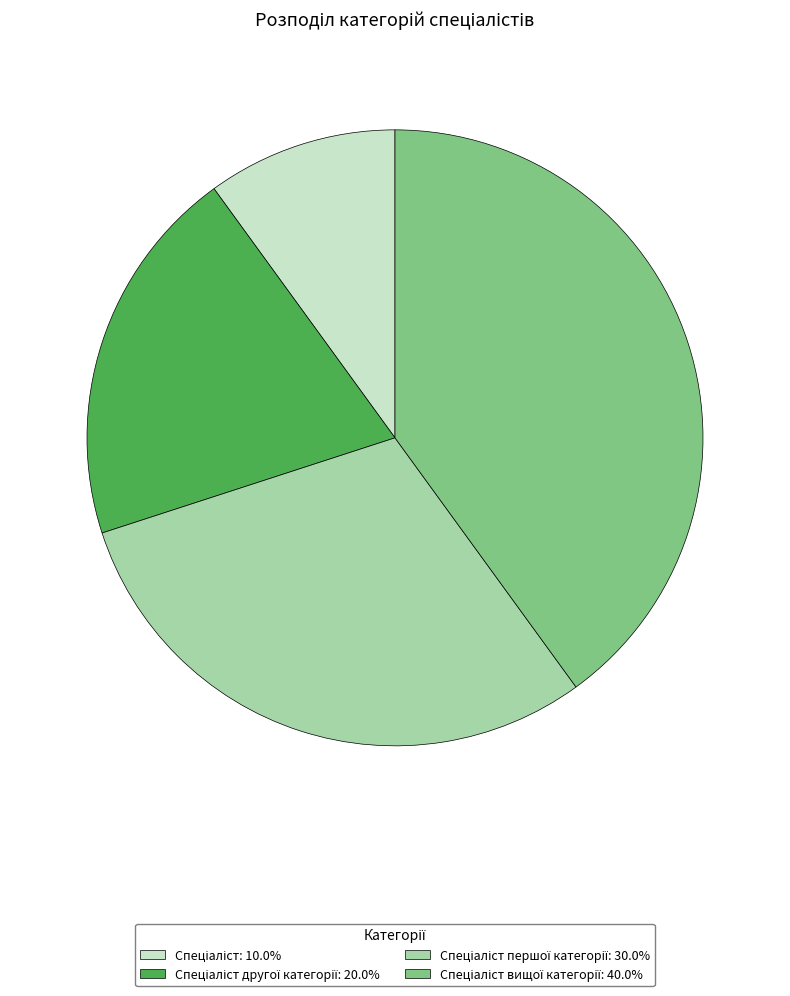

Count the number of slices in the pie.

4